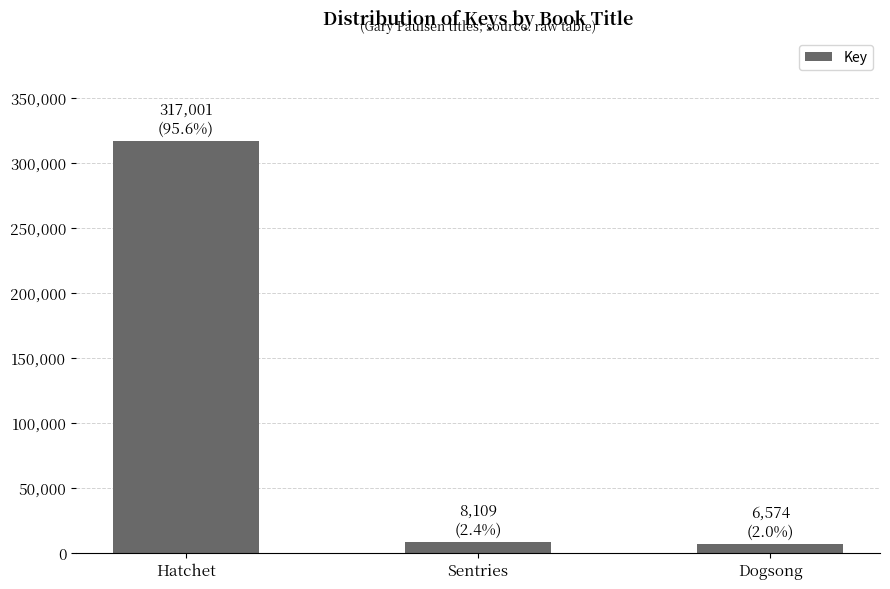

What is the difference between the maximum and minimum values?

310427